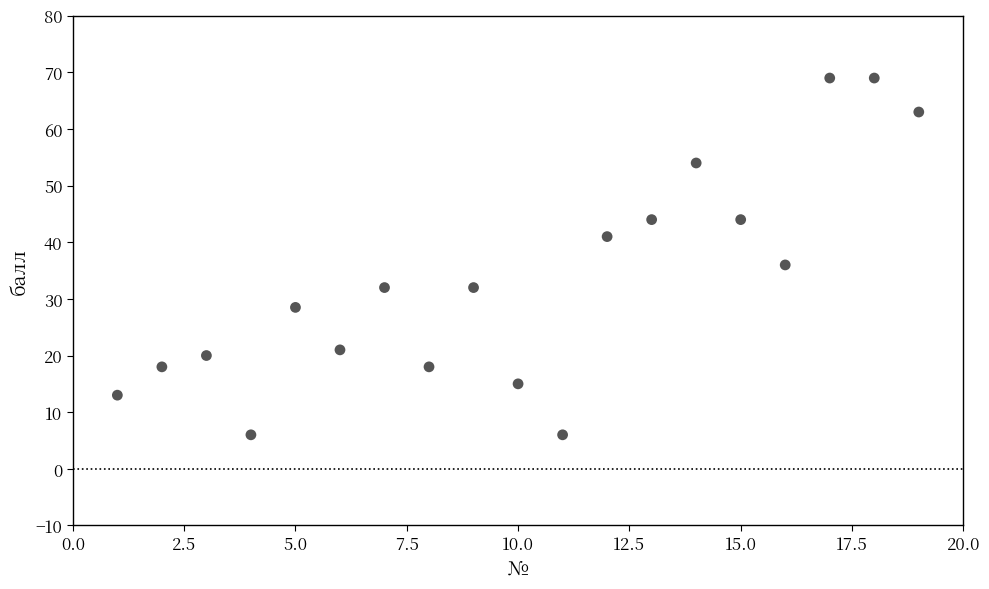

What Y value in the scatter plot is closest to 37?

36.0